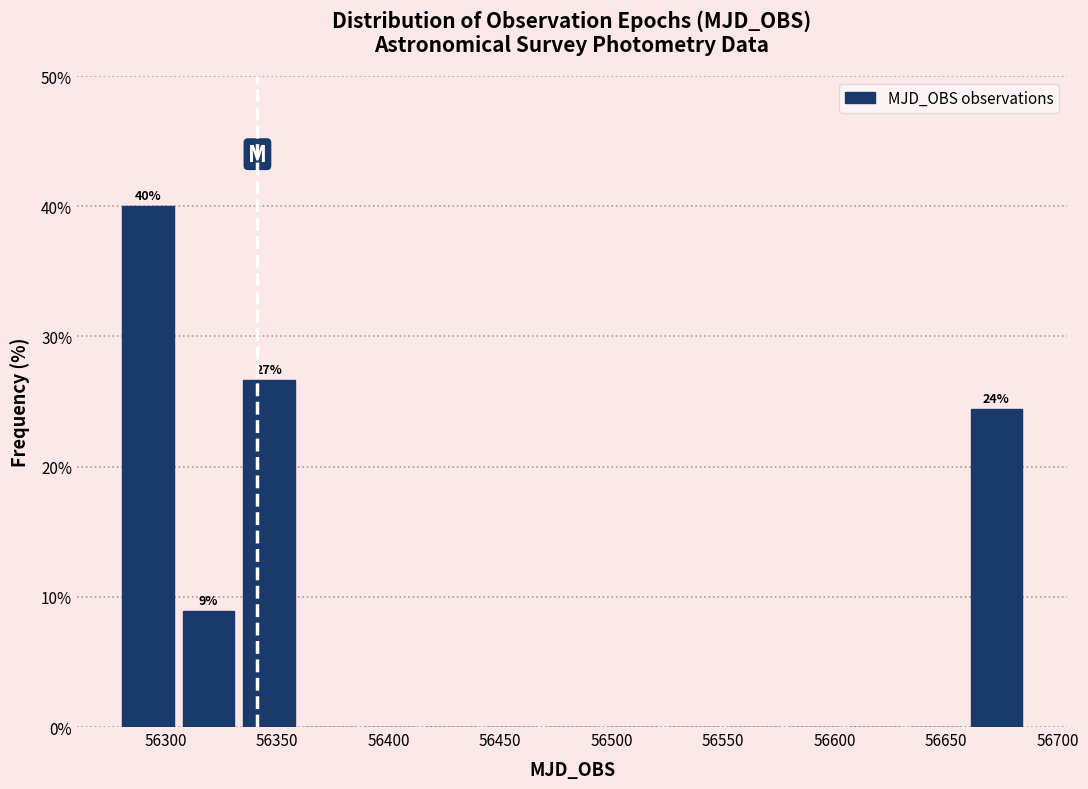

Which range on the x-axis has the tallest bar?

56280 to 56305